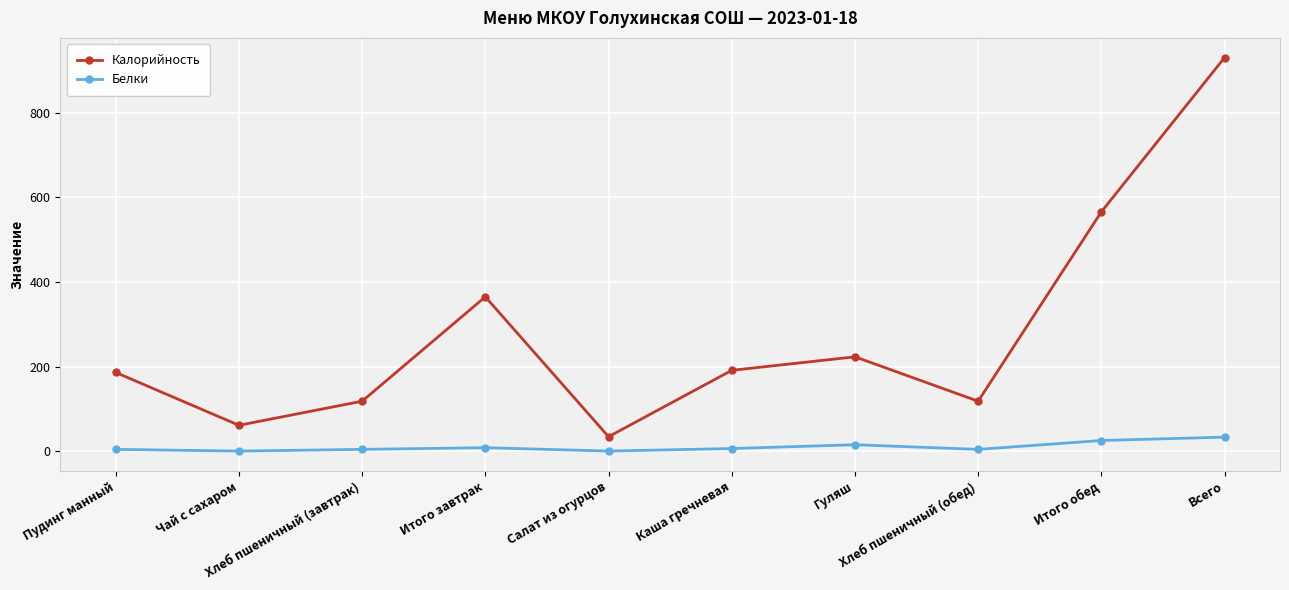

What is the value of the Белки point at the 6th from the left?

6